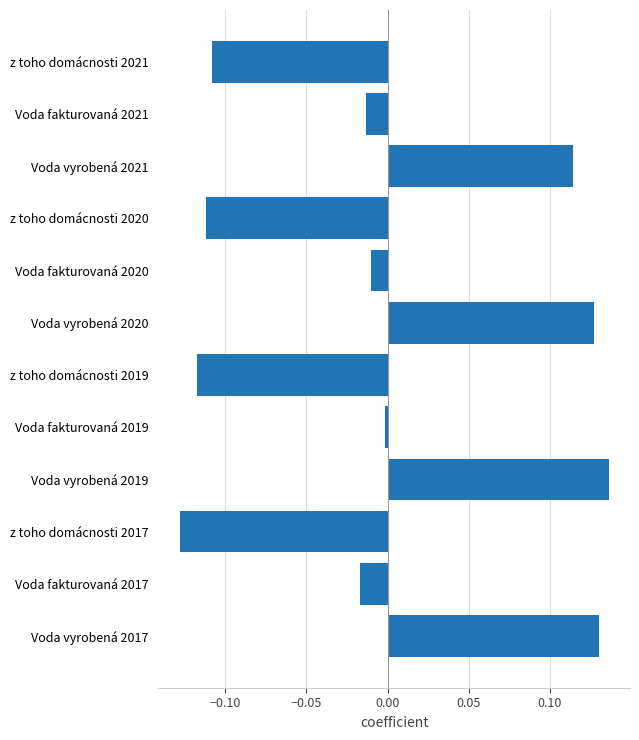

What is the difference between the maximum and minimum values?

0.3